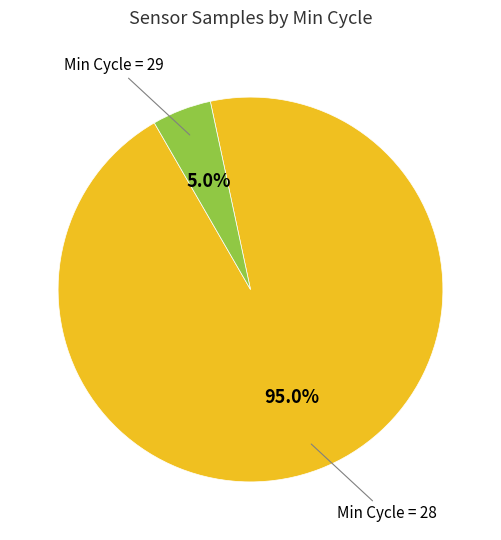

Combined, what portion of the pie is Min Cycle = 28 and Min Cycle = 29?

100.0%